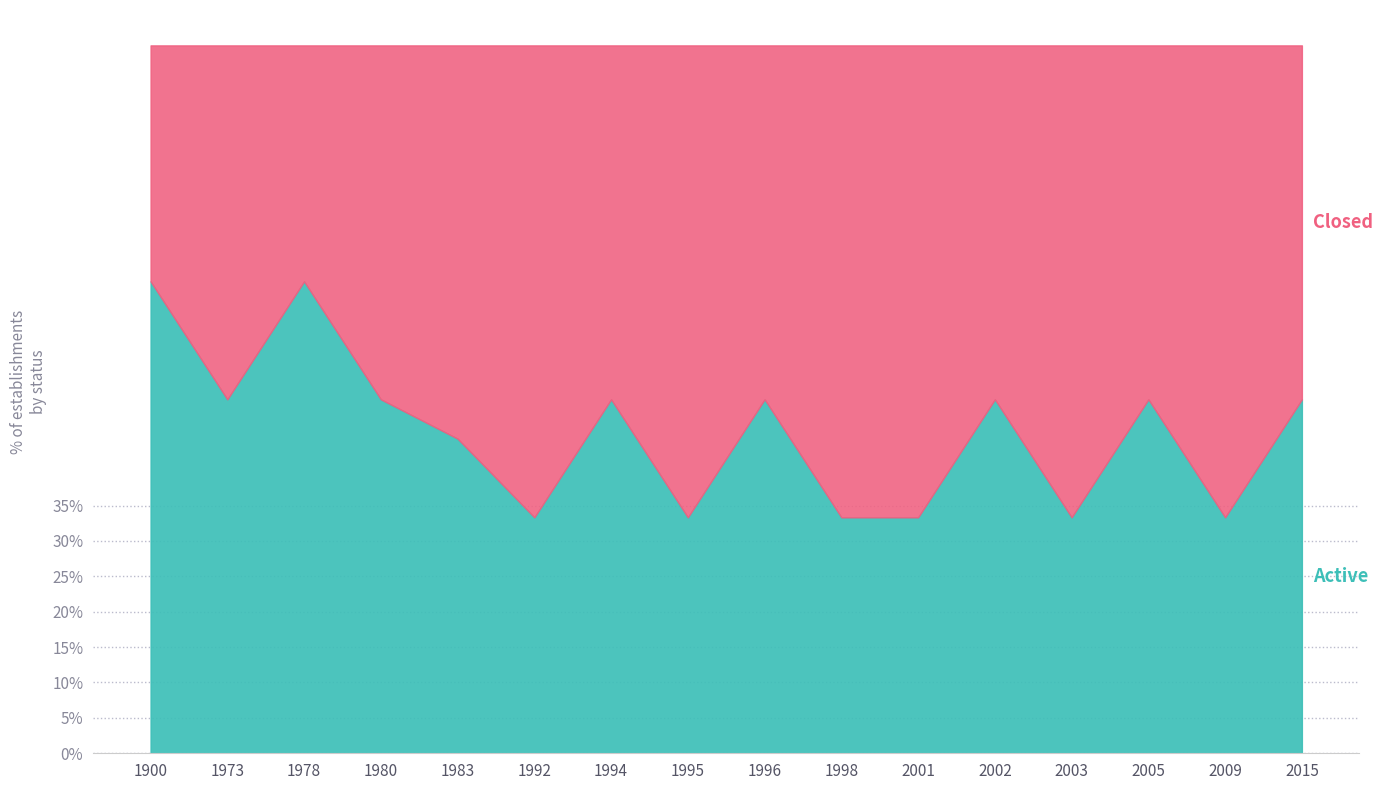

Does the chart have visible grid lines?

Yes